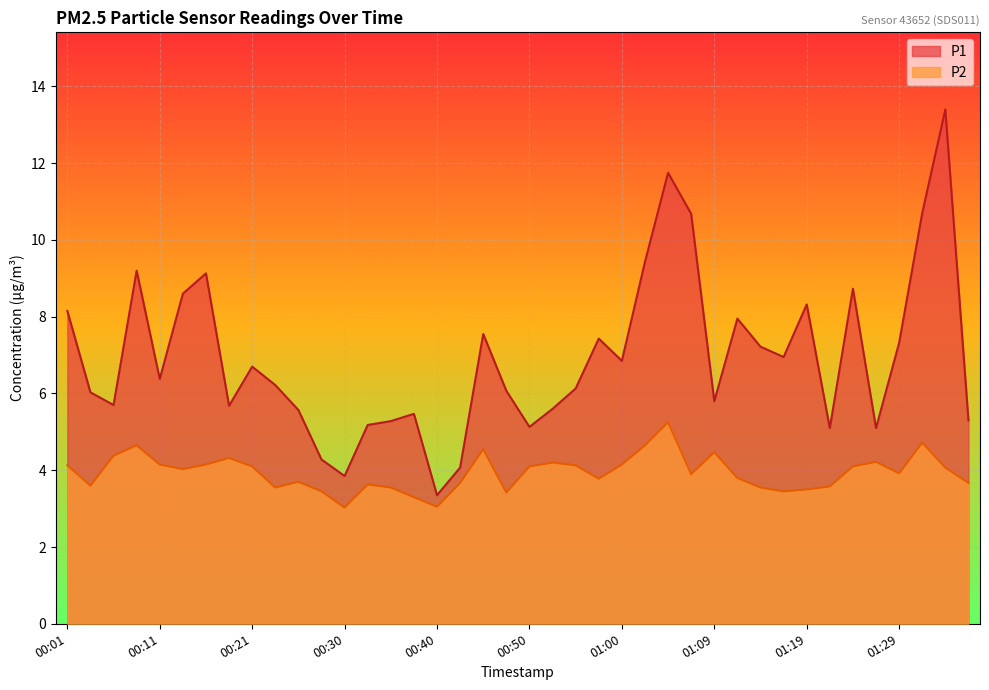

Where does the P2 series first go above 4?

00:01